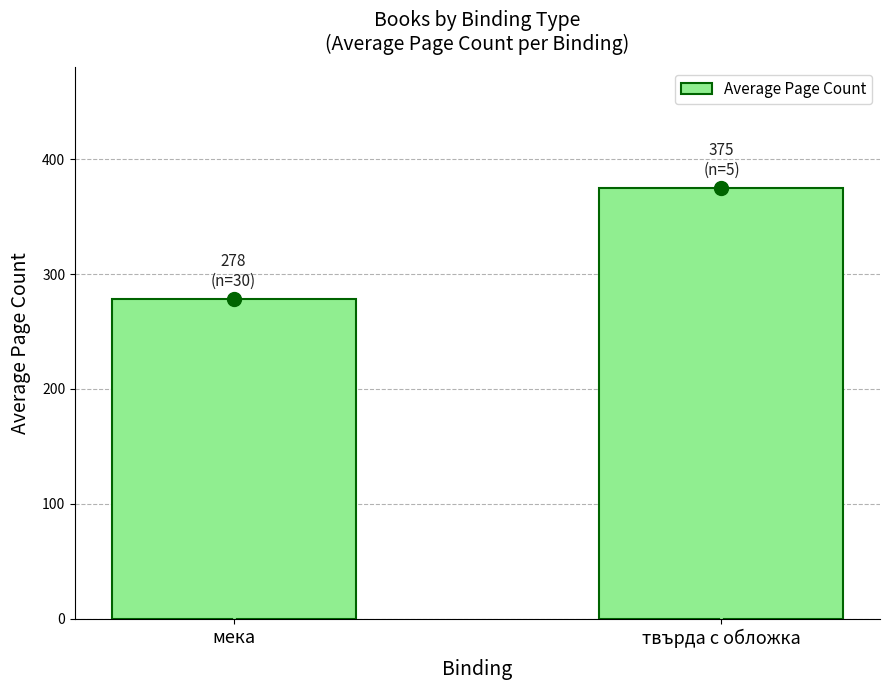

How many data points are less than 375?

1